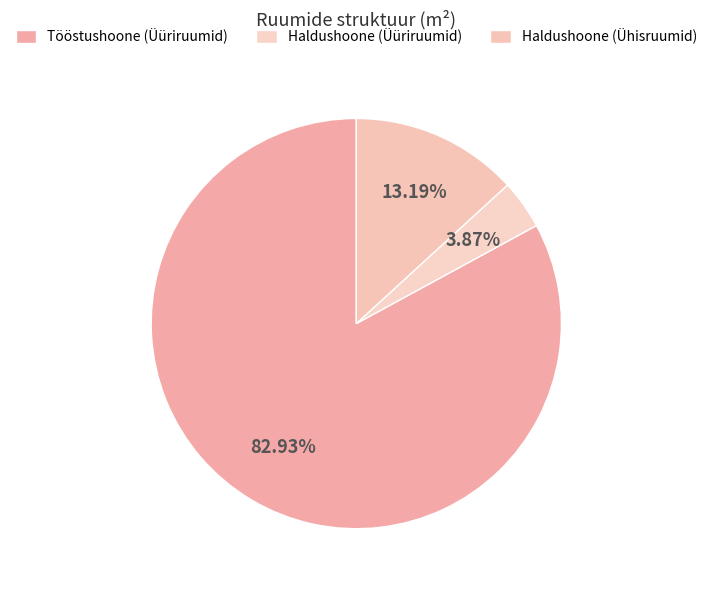

What percentage do Tööstushoone (Üüriruumid) and Haldushoone (Ühisruumid) together represent?

96.1%